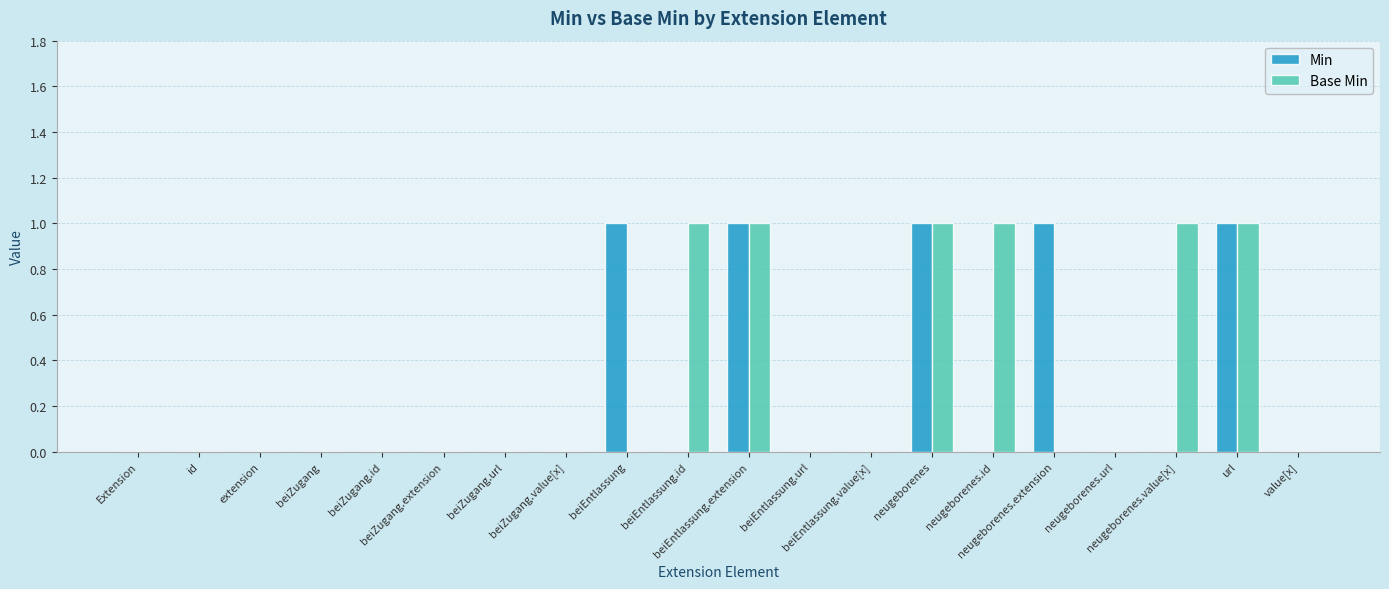

What is the sum of all Base Min values?

6